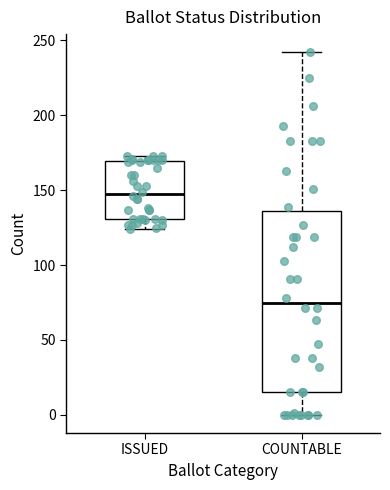

Reading left to right, read every box against the y-axis: the position of its median line, the range the box covers, and the ends of its whiskers. The values are not printed on the chart, so give them approximately, as read against the axis.

ISSUED: median 150, box 130 to 170, whiskers 125 to 175
COUNTABLE: median 75, box 15 to 135, whiskers 0 to 240